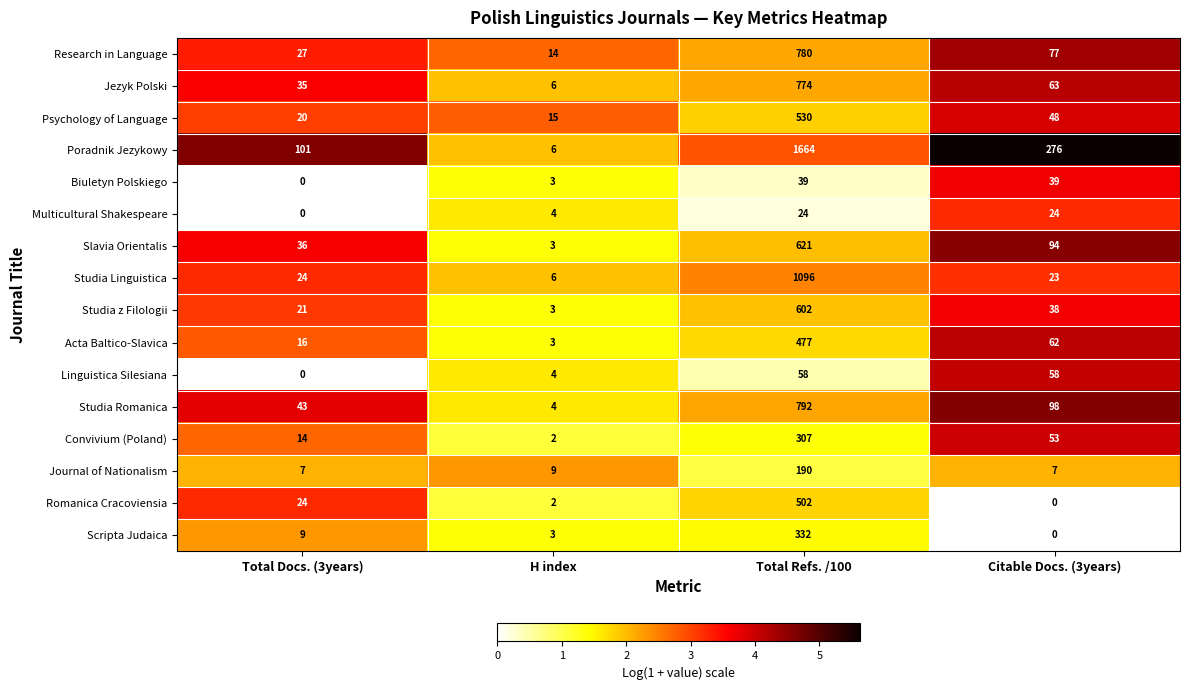

What is the greatest value displayed?

1664